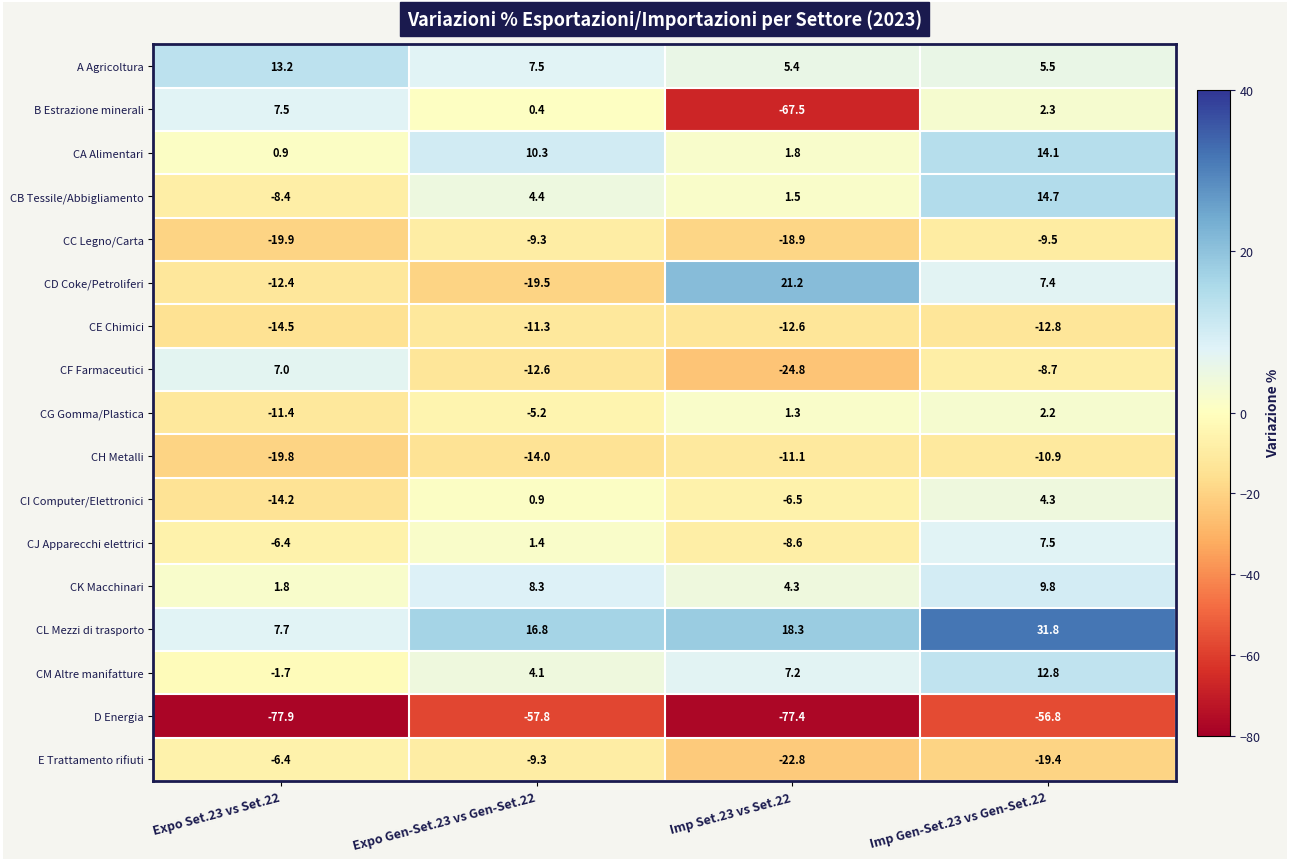

Which series has the largest total across all categories?

CL Mezzi di trasporto